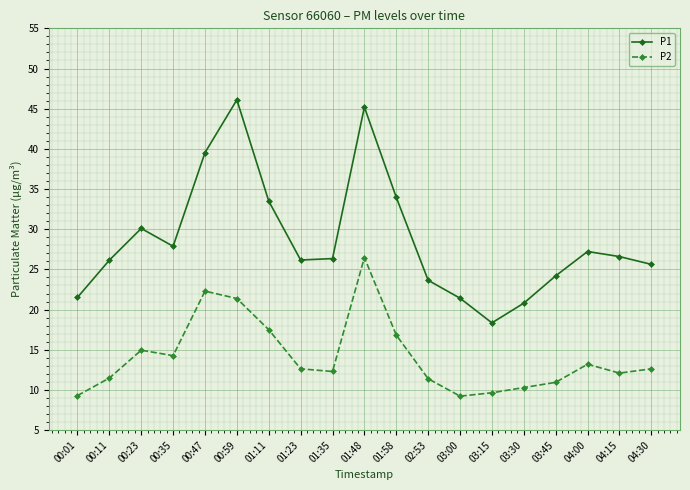

Is this an area chart (filled region under the line)?

No